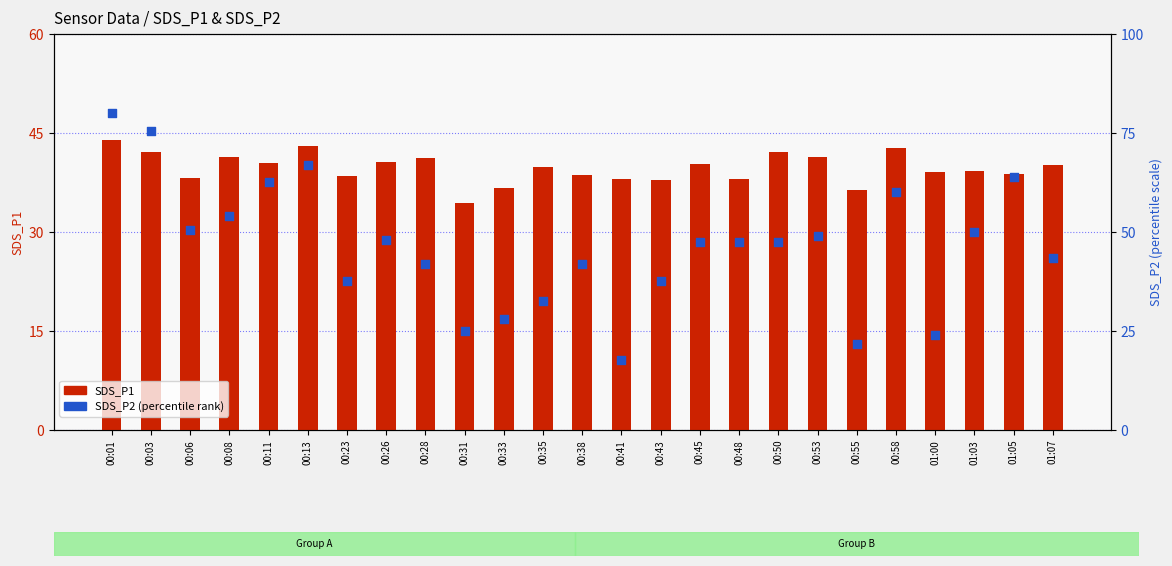

At which category is the sum across all series the highest?

00:01